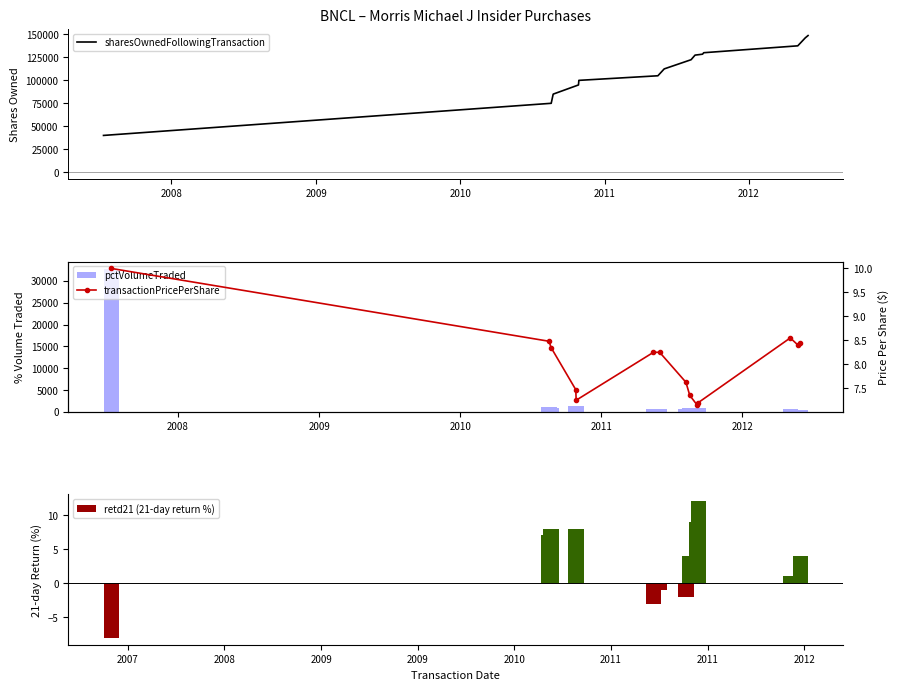

Which series has the largest range (max minus min)?

sharesOwnedFollowingTransaction